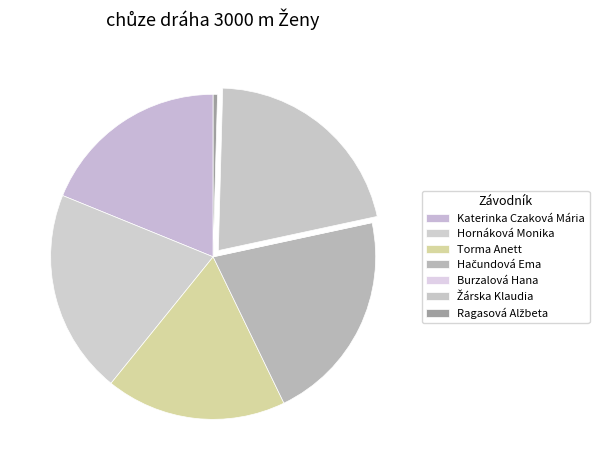

Is it true that Torma Anett is 32% of the pie?

False